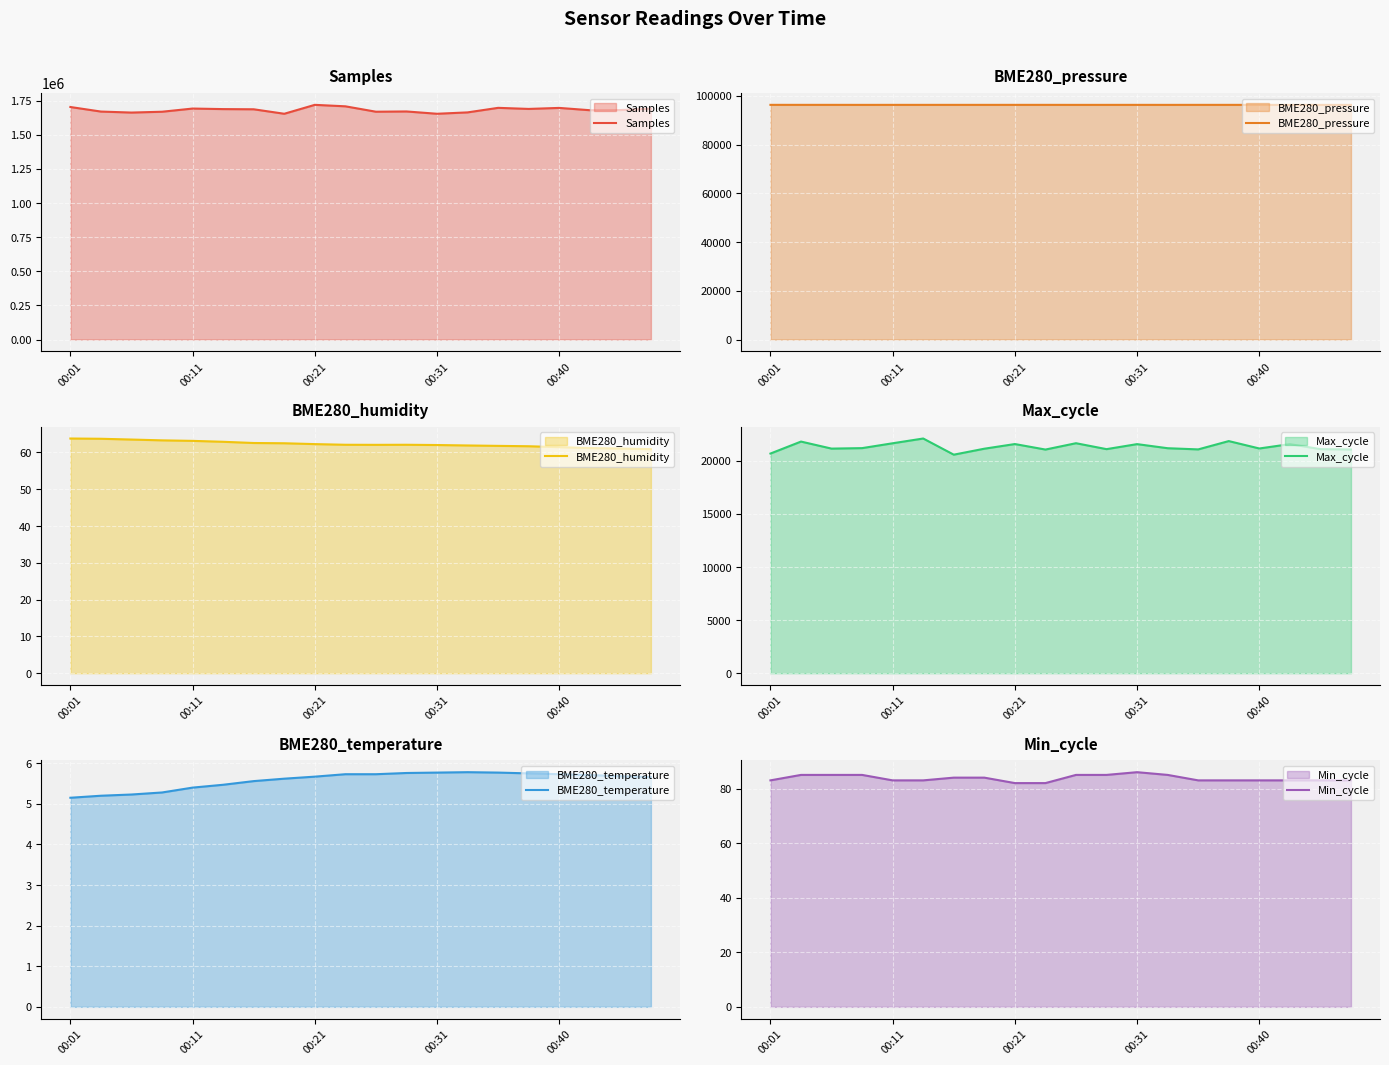

The value of Min_cycle at 9 is 41.2. True or false?

False